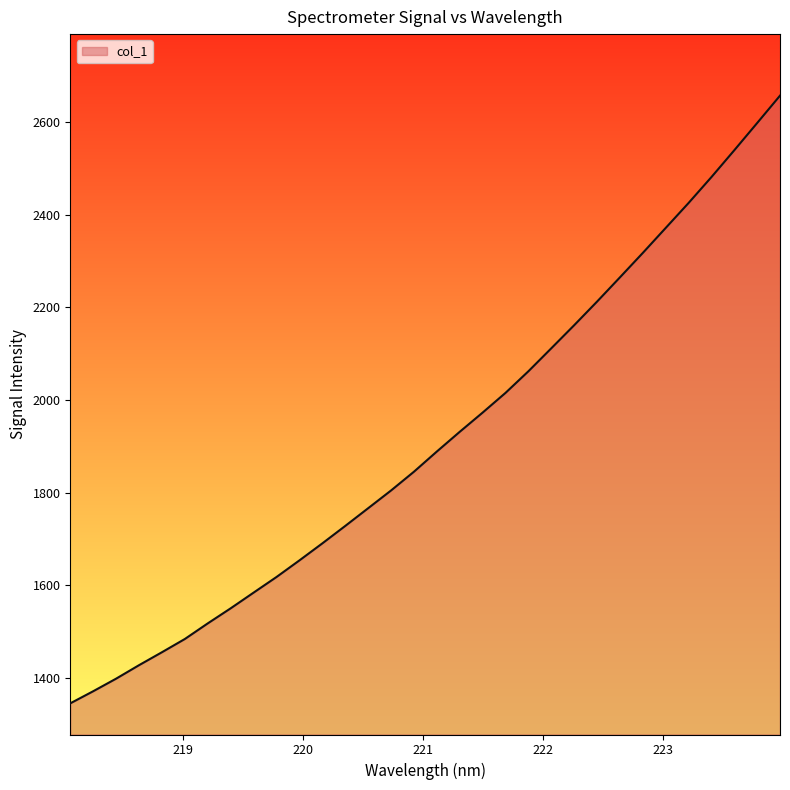

What is the maximum value shown in the chart?

2657.0